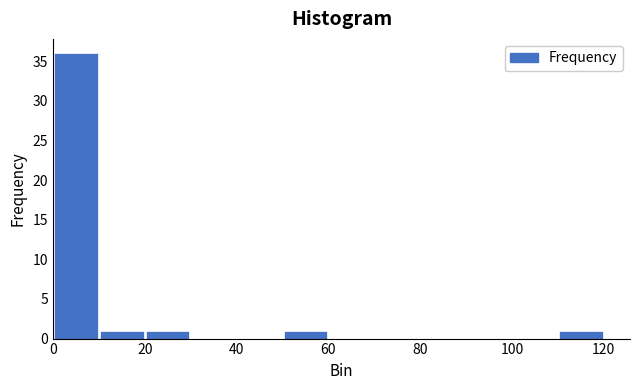

Reading left to right, transcribe this chart: for each bar, give the range it covers on the x-axis and its height. The values are not printed on the chart, so give them approximately, as read against the axis.

0 to 10: 36
10 to 20: 1
20 to 30: 1
30 to 40: 0
40 to 50: 0
50 to 60: 1
60 to 70: 0
70 to 80: 0
80 to 90: 0
90 to 100: 0
100 to 110: 0
110 to 120: 1